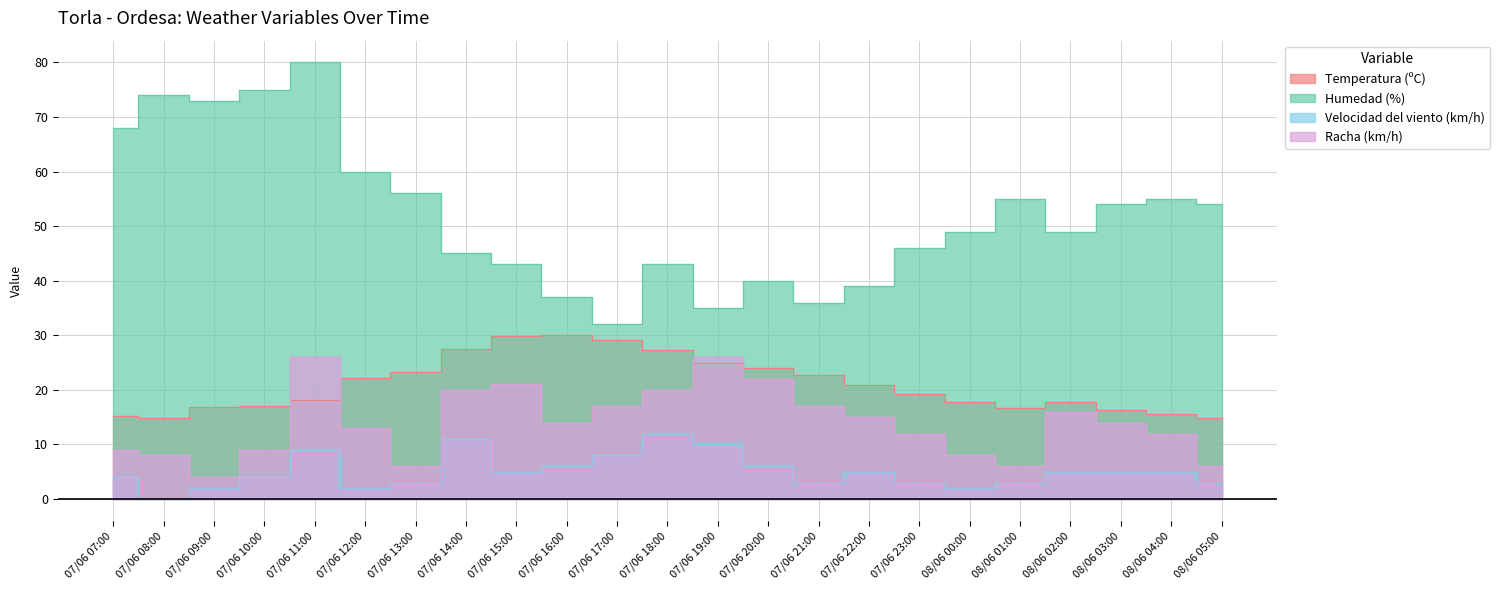

Reading right to left, list all the values displayed in this chart.

Temperatura (ºC): 14.9	15.5	16.3	17.7	16.6	17.8	19.2	20.9	22.8	24.0	25.0	27.4	29.1	30.0	29.8	27.5	23.2	22.2	18.2	17.1	16.8	14.9	15.2
Humedad (%): 54.0	55.0	54.0	49.0	55.0	49.0	46.0	39.0	36.0	40.0	35.0	43.0	32.0	37.0	43.0	45.0	56.0	60.0	80.0	75.0	73.0	74.0	68.0
Velocidad del viento (km/h): 3.0	5.0	5.0	5.0	3.0	2.0	3.0	5.0	3.0	6.0	10.0	12.0	8.0	6.0	5.0	11.0	3.0	2.0	9.0	4.0	2.0	0.0	4.0
Racha (km/h): 6.0	12.0	14.0	16.0	6.0	8.0	12.0	15.0	17.0	22.0	26.0	20.0	17.0	14.0	21.0	20.0	6.0	13.0	26.0	9.0	4.0	8.0	9.0